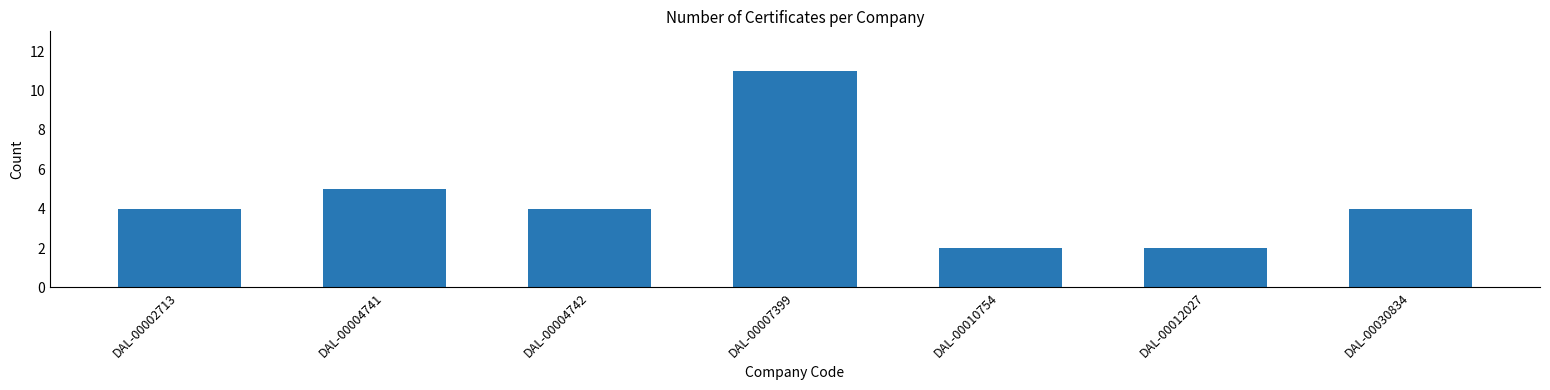

Does the chart contain any negative values?

No